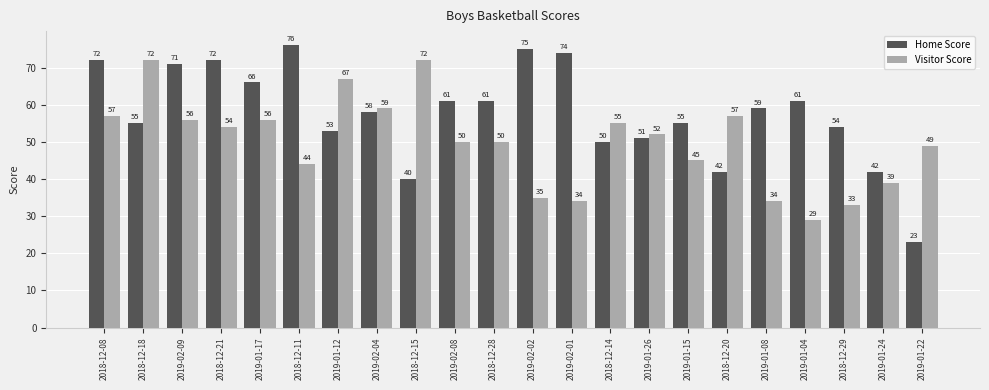

Between 2019-01-17 and 2018-12-15, which series saw the biggest shift?

Home Score